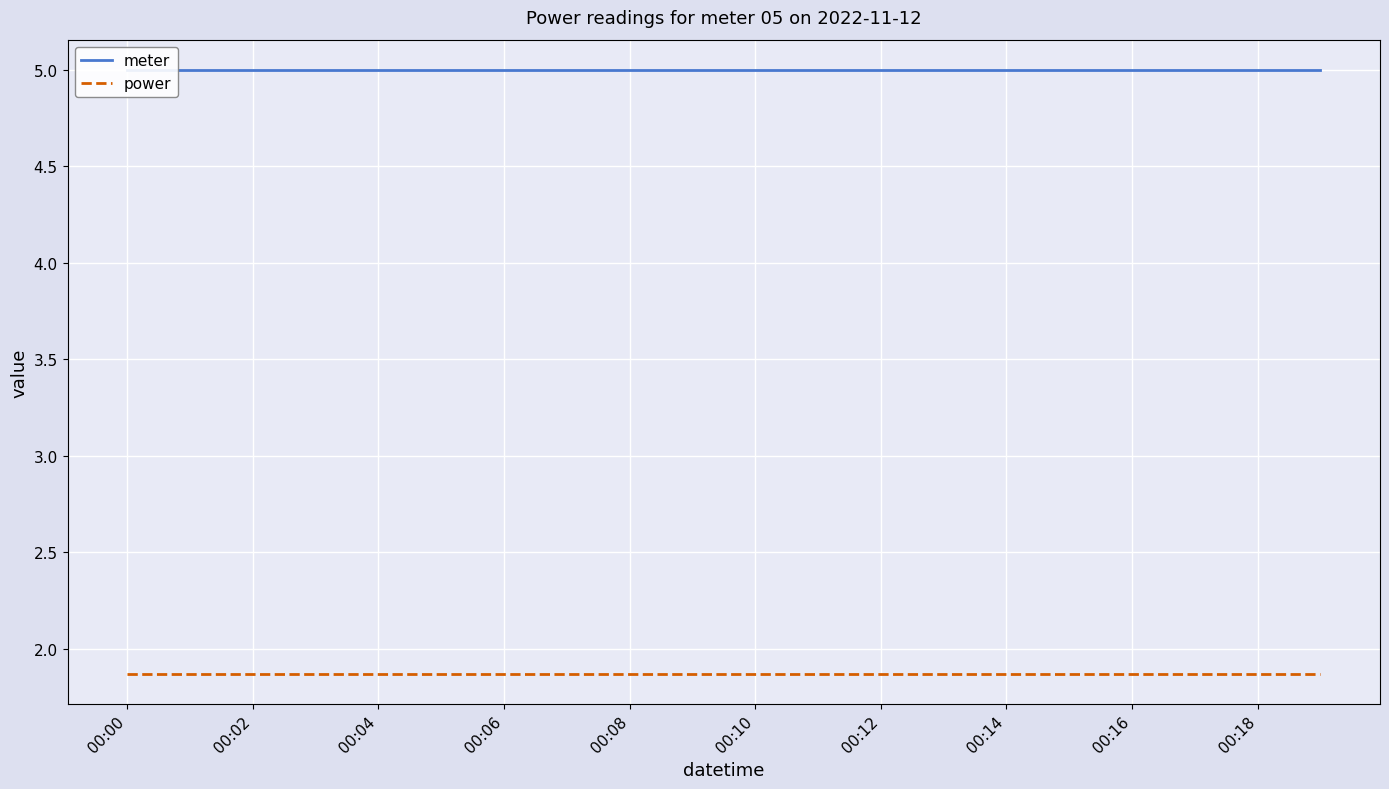

Rank the series by their average value, from lowest to highest.

power, meter